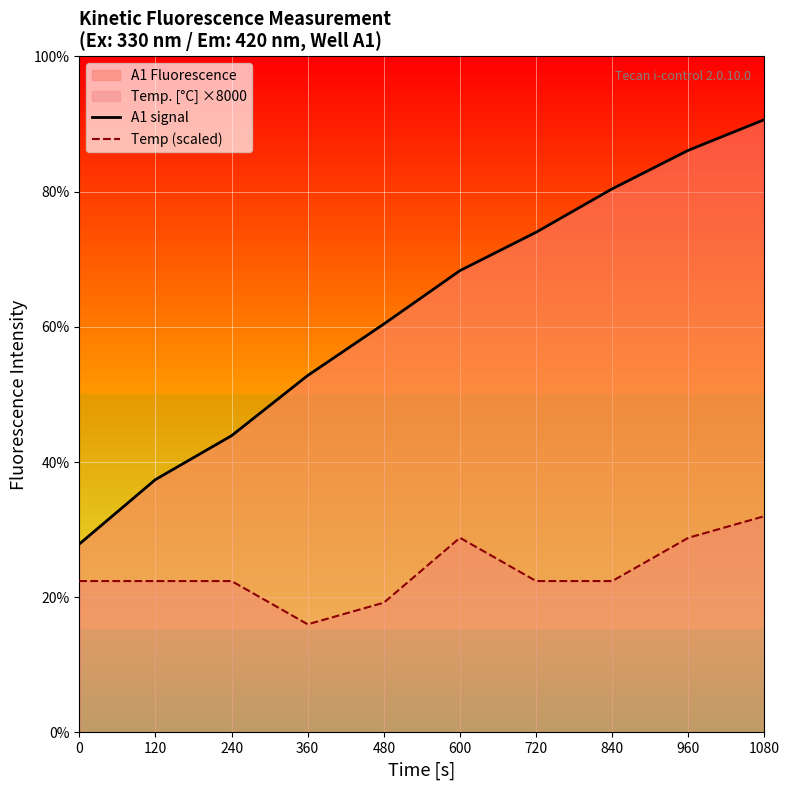

What is the difference between the maximum and minimum values in the A1 signal series?

15699.0